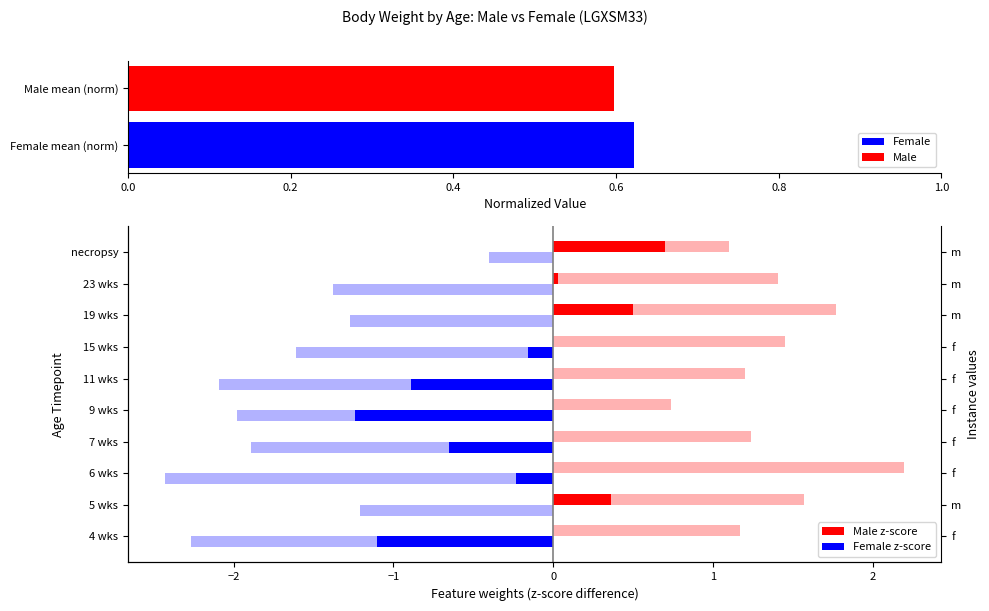

Reading left to right, what are all the values shown in this chart?

Male z-score: 0.0	0.4	0.0	0.0	0.0	0.0	0.0	0.5	0.0	0.7
Female z-score: -1.1	0.0	-0.2	-0.6	-1.2	-0.9	-0.2	0.0	0.0	0.0